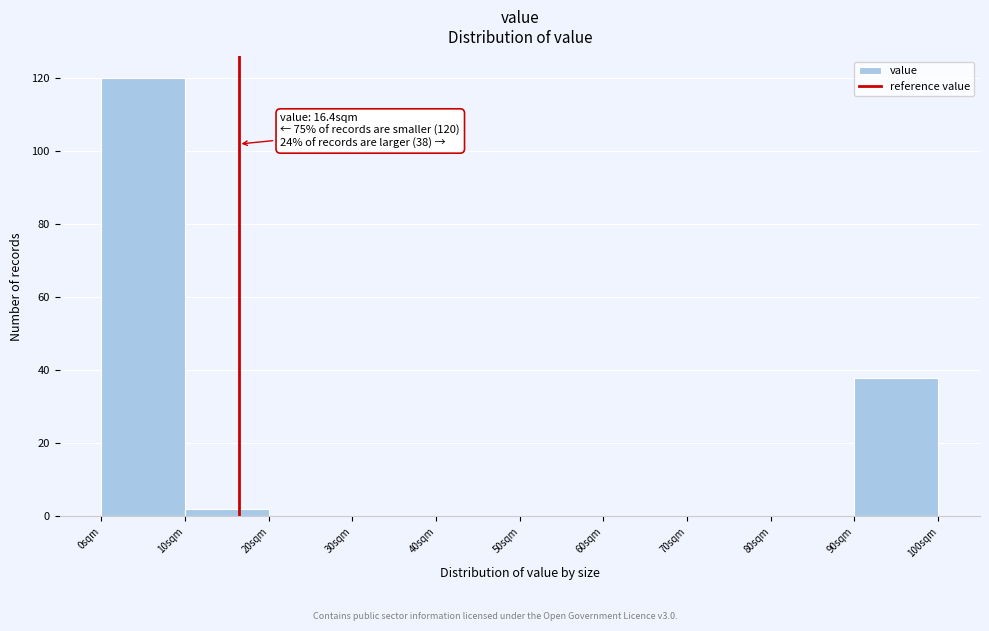

Over which range of the x-axis is the bar tallest?

0 to 10